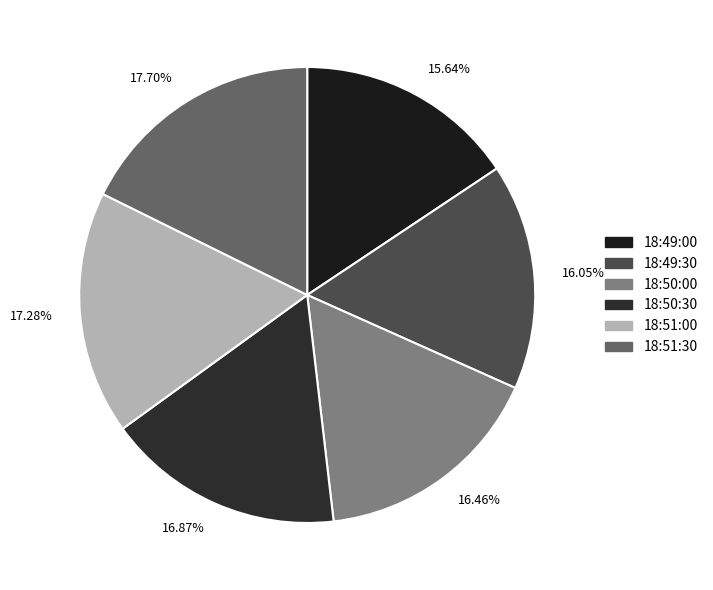

To the nearest percent, what is the difference between the 18:50:30 and 18:49:00 slice percentages?

1%